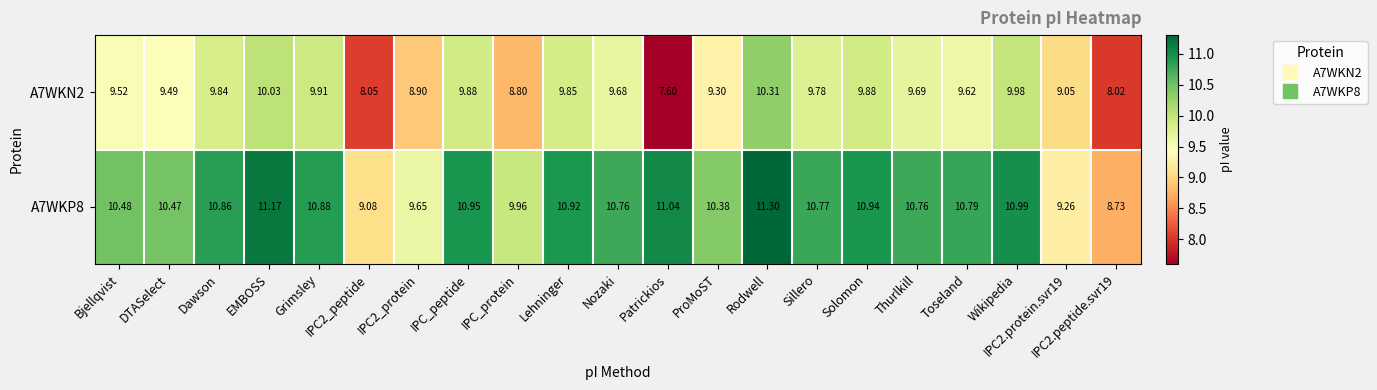

How many series are shown in this chart?

2